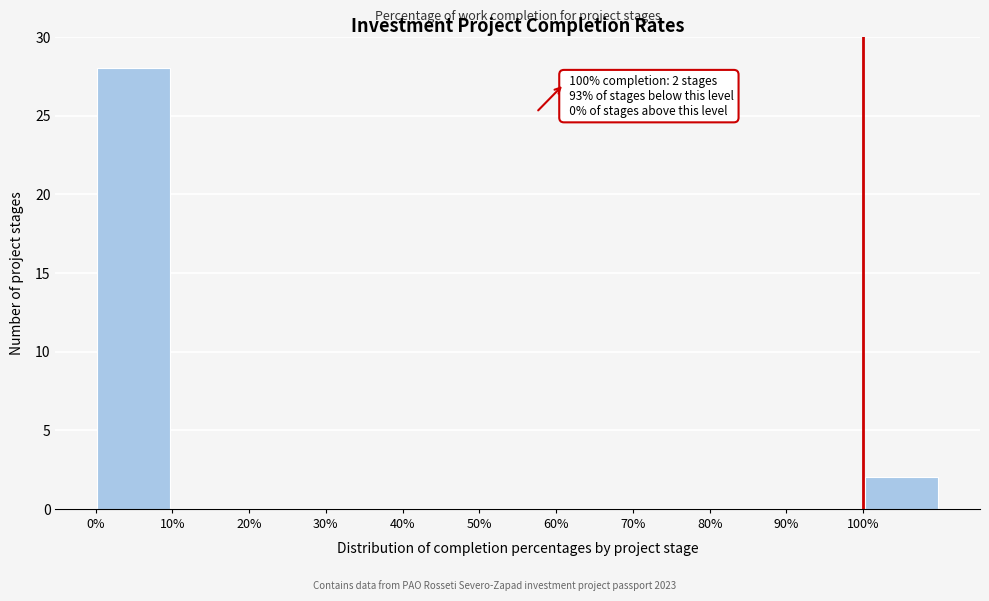

Over which range of the x-axis is the bar tallest?

0 to 10